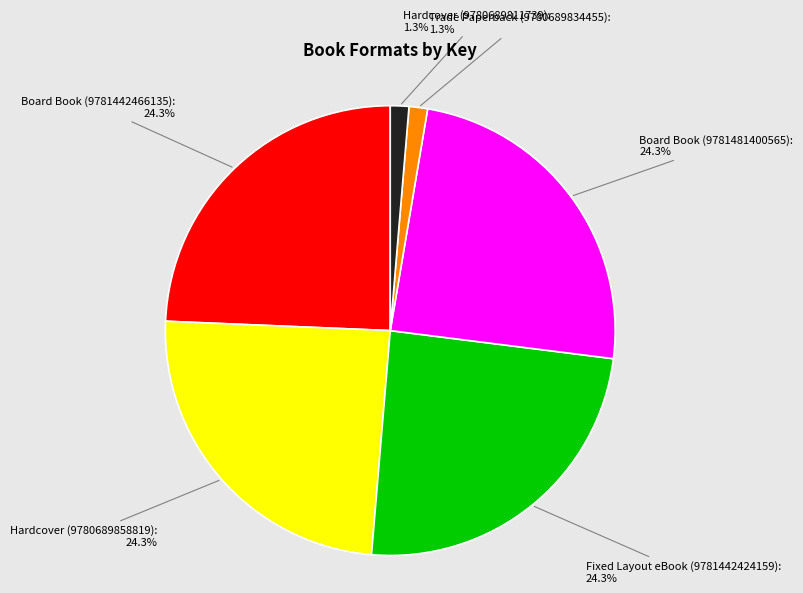

Does Board Book (9781442466135) account for over 50% of the chart?

No